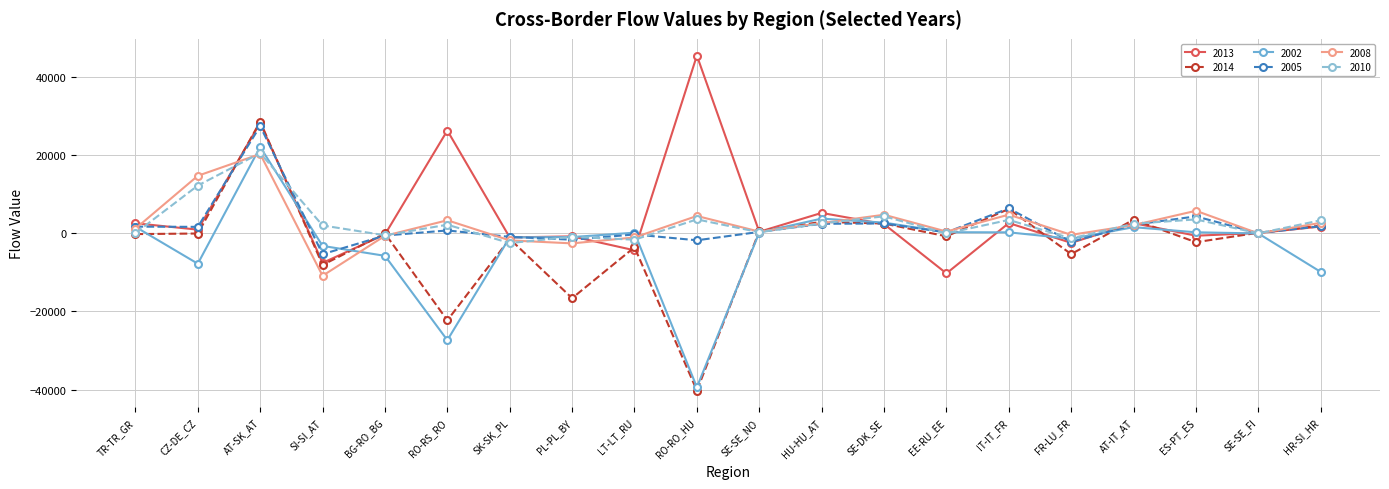

True or false: 2014 has more than 0 interior local peaks.

True